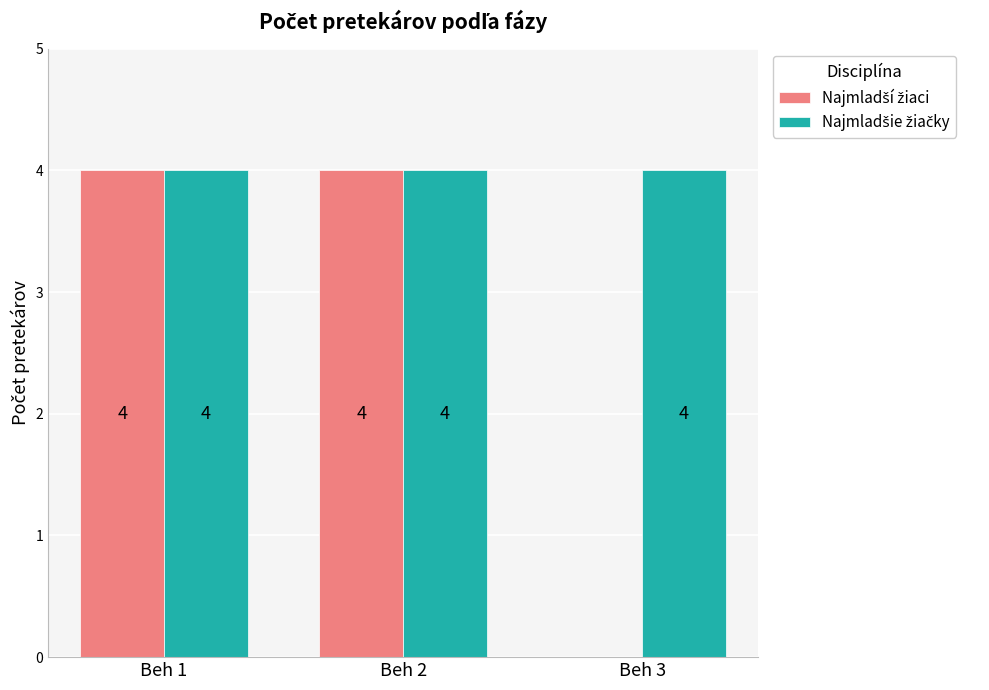

Does the chart contain stacked bars?

No